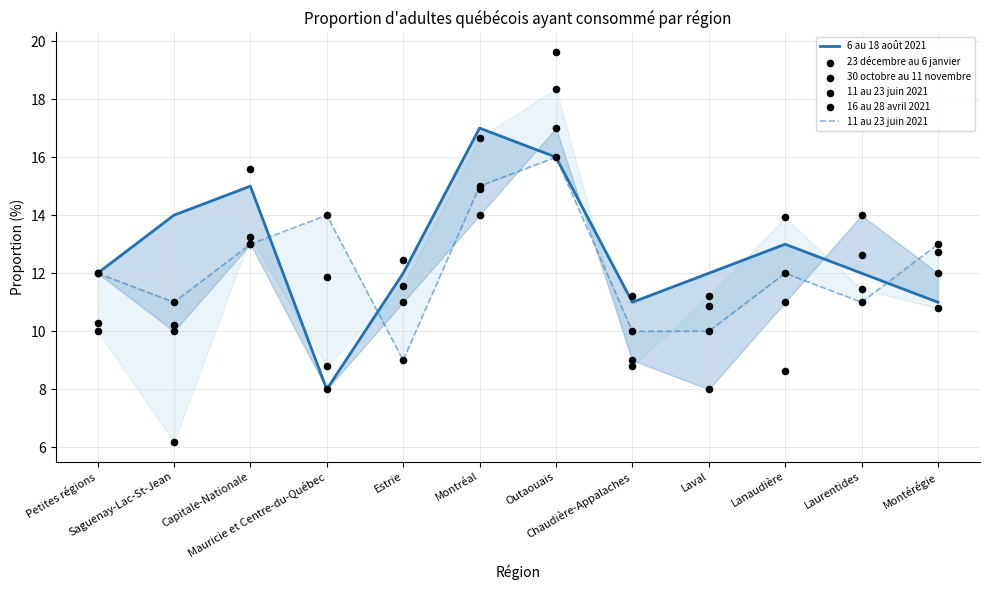

What are all the series names shown in the legend?

6 au 18 août 2021, 11 au 23 juin 2021, 23 décembre au 6 janvier, 30 octobre au 11 novembre, 16 au 28 avril 2021